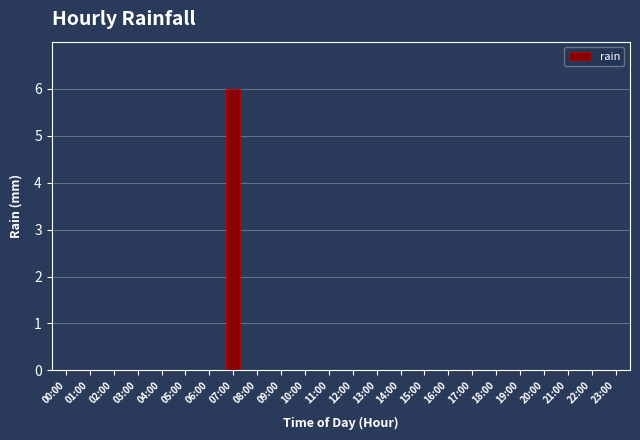

Is it true that the value at 07:00 is 6?

True